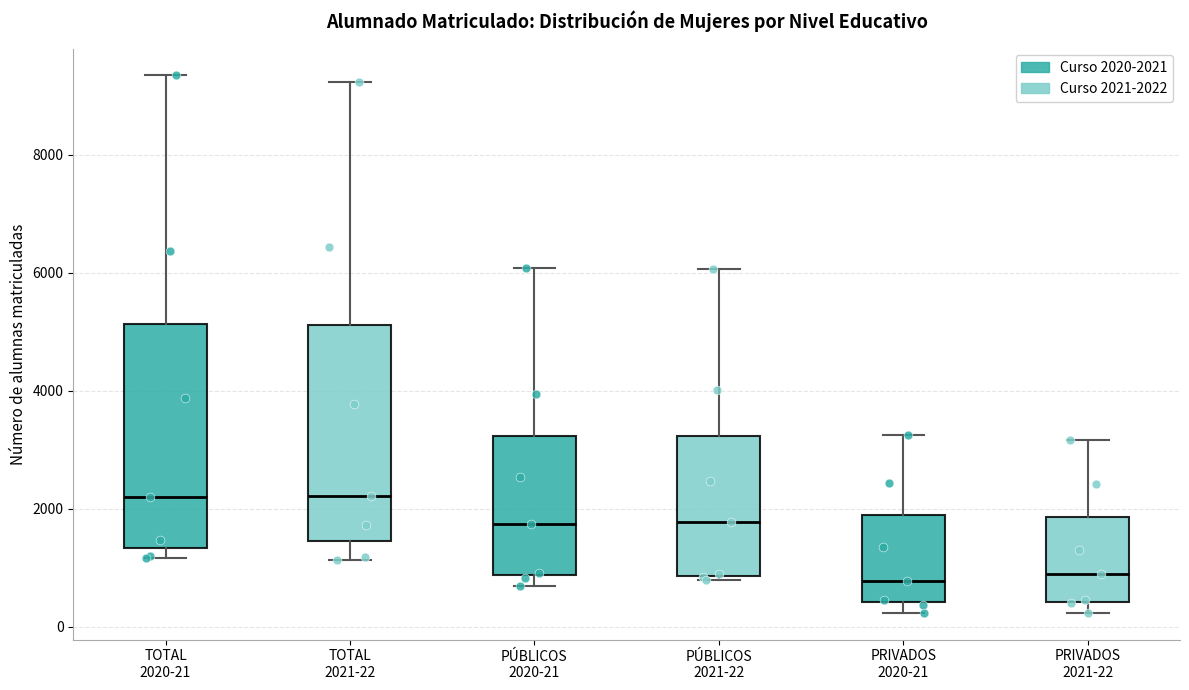

Reading left to right, read every box against the y-axis: the position of its median line, the range the box covers, and the ends of its whiskers. The values are not printed on the chart, so give them approximately, as read against the axis.

TOTAL 2020-21: median 2200, box 1400 to 5200, whiskers 1200 to 9400
TOTAL 2021-22: median 2200, box 1400 to 5200, whiskers 1200 to 9200
PÚBLICOS 2020-21: median 1800, box 800 to 3200, whiskers 600 to 6000
PÚBLICOS 2021-22: median 1800, box 800 to 3200, whiskers 800 (just below the box's lower edge) to 6000
PRIVADOS 2020-21: median 800, box 400 to 1800, whiskers 200 to 3200
PRIVADOS 2021-22: median 800, box 400 to 1800, whiskers 200 to 3200